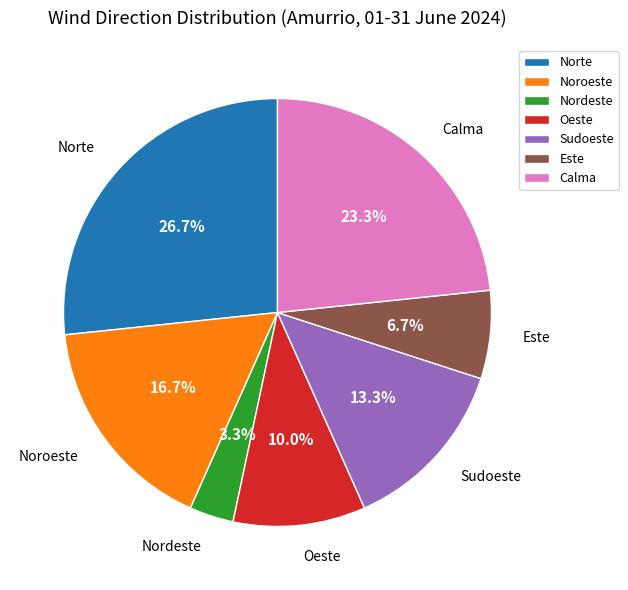

Is the sum of Este and Norte greater than half?

No